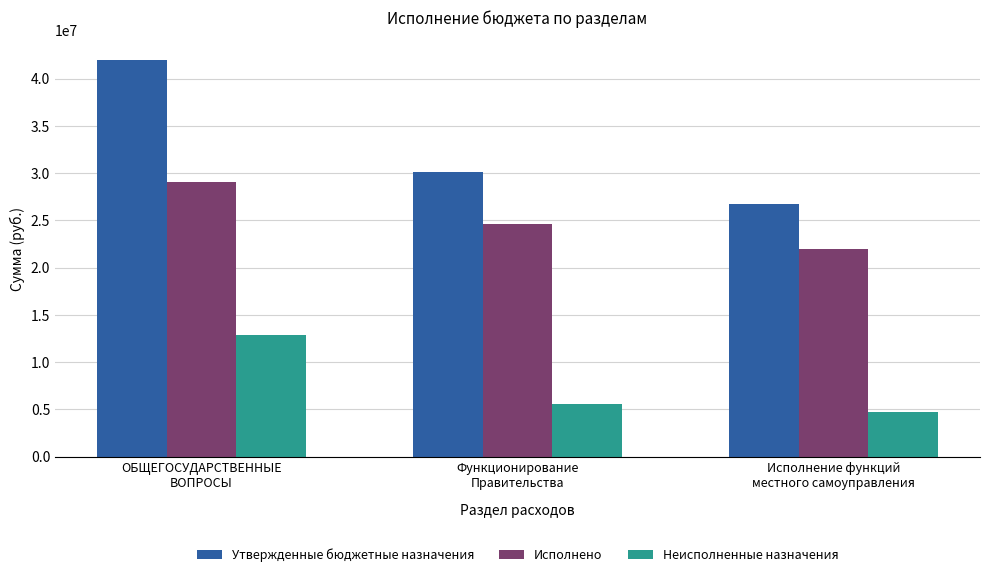

Is it true that Утвержденные бюджетные назначения equals 9984791.5 at Исполнение функций
местного самоуправления?

False